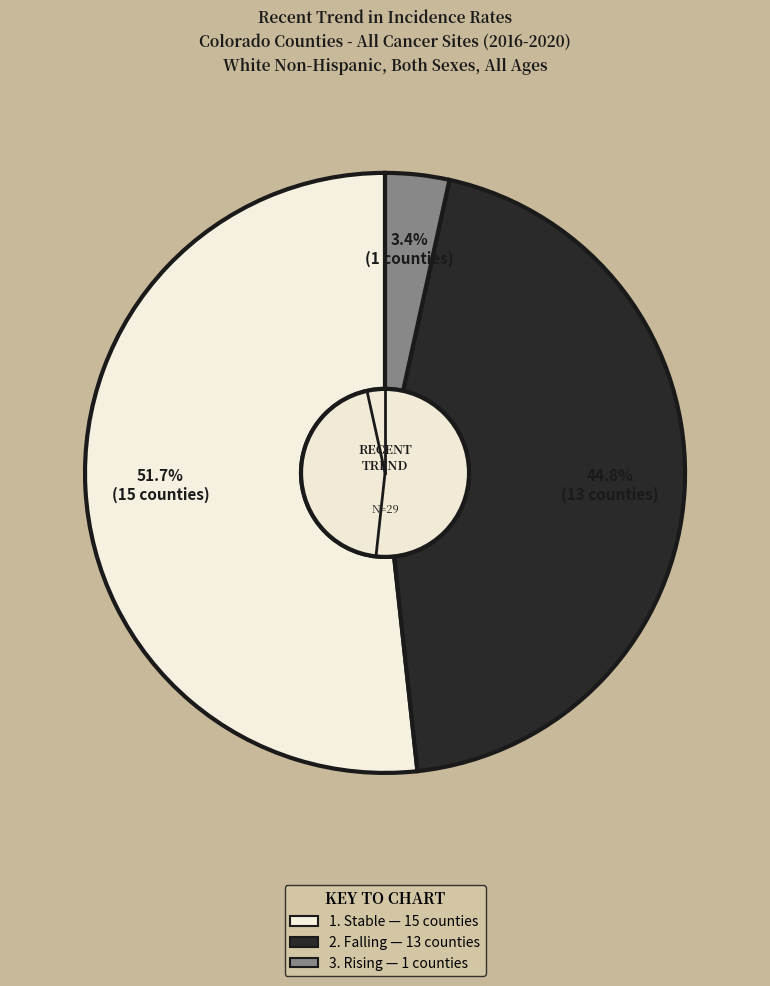

Does any single category account for the majority?

Yes